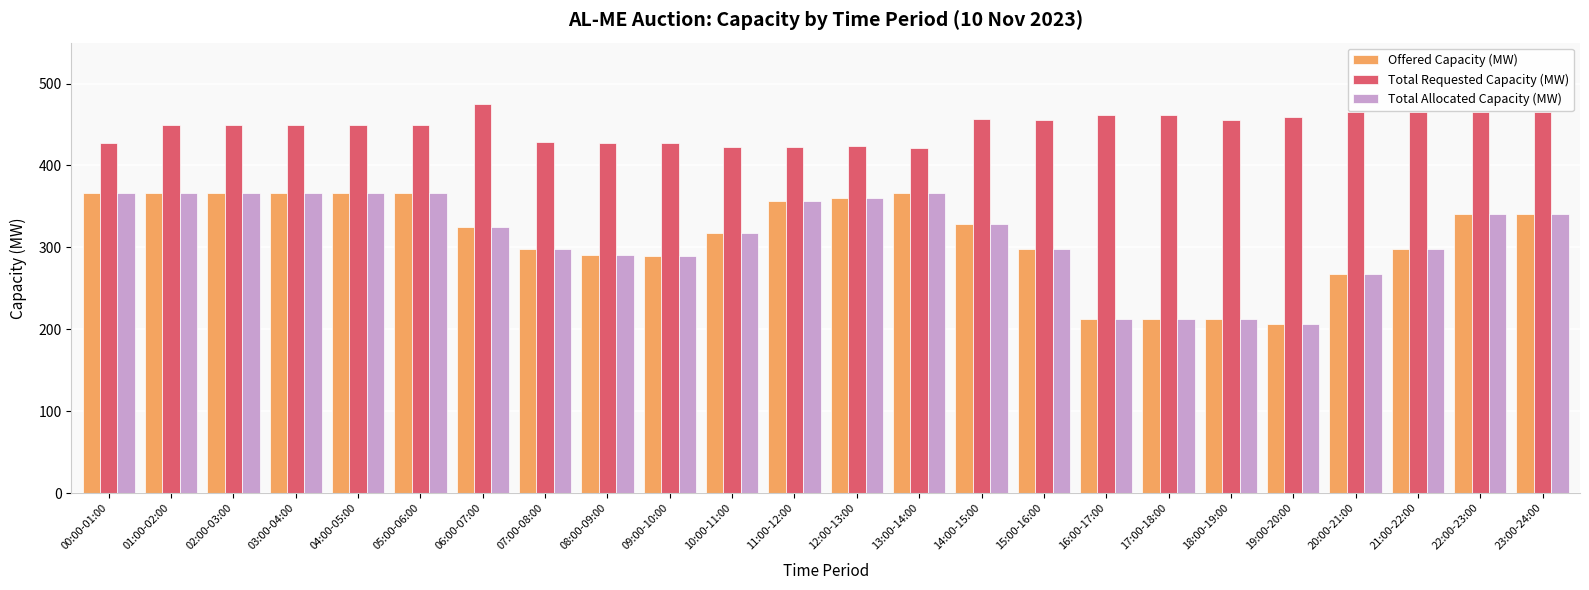

The Total Allocated Capacity (MW) series shows 71 at 17:00-18:00. True or false?

False